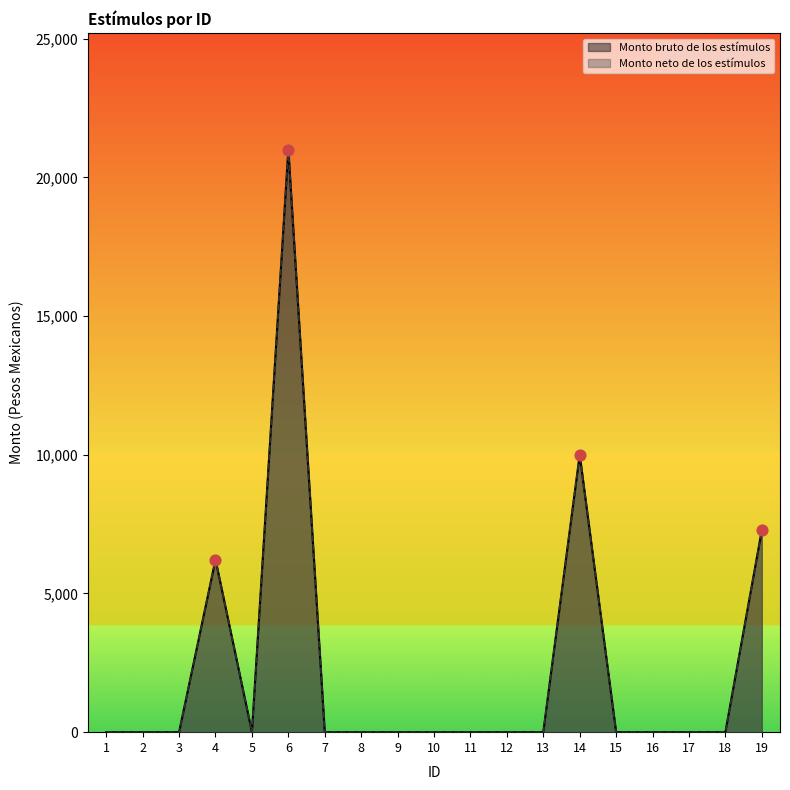

Which series contains the highest Y value?

Monto bruto de los estímulos